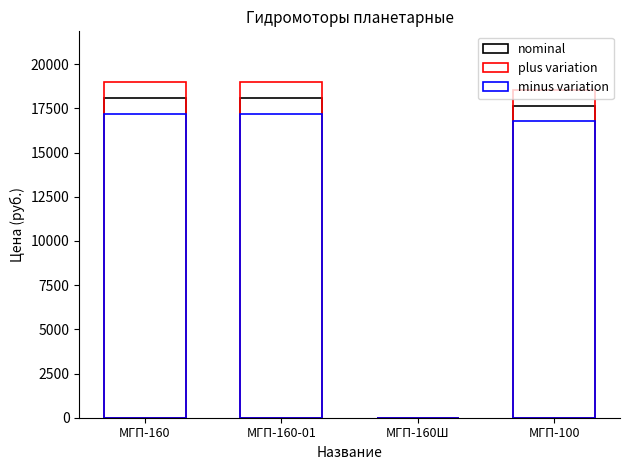

At МГП-160, list the series in order from largest to smallest.

plus variation, nominal, minus variation